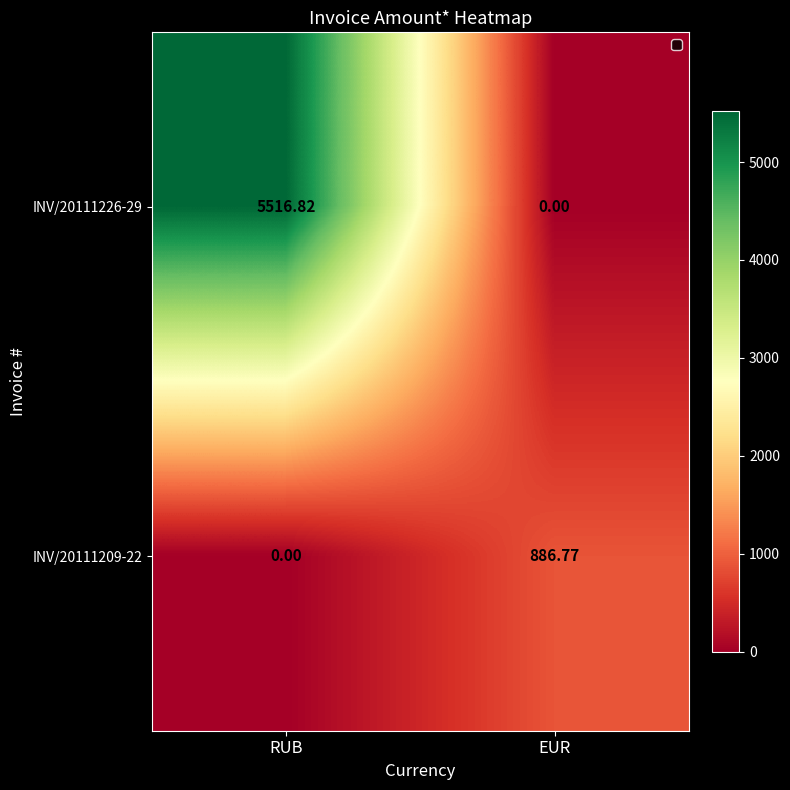

Where is INV/20111209-22 nearest to the value 443?

RUB